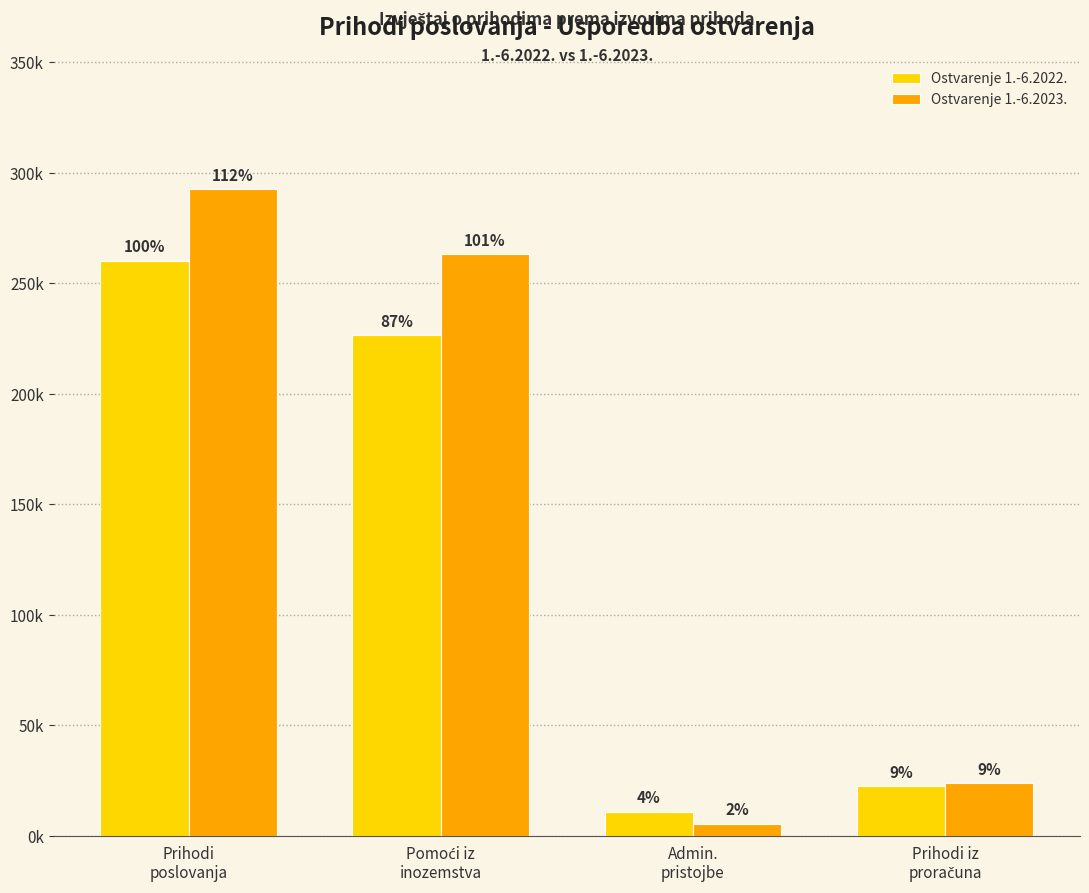

Reading left to right, transcribe all the data shown in this chart.

Ostvarenje 1.-6.2022.: Prihodi
poslovanja=260284.7	Pomoći iz
inozemstva=226554.1	Admin.
pristojbe=10897.0	Prihodi iz
proračuna=22490.7
Ostvarenje 1.-6.2023.: Prihodi
poslovanja=292690.7	Pomoći iz
inozemstva=263272.5	Admin.
pristojbe=5527.0	Prihodi iz
proračuna=23891.2